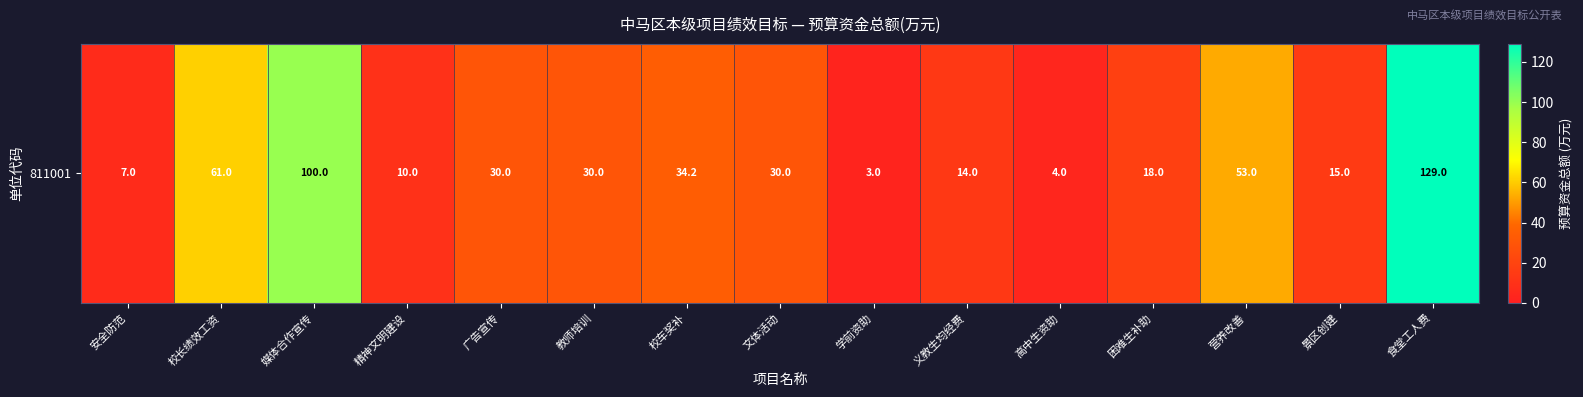

Which has a higher value, 校长绩效工资 or 媒体合作宣传?

媒体合作宣传